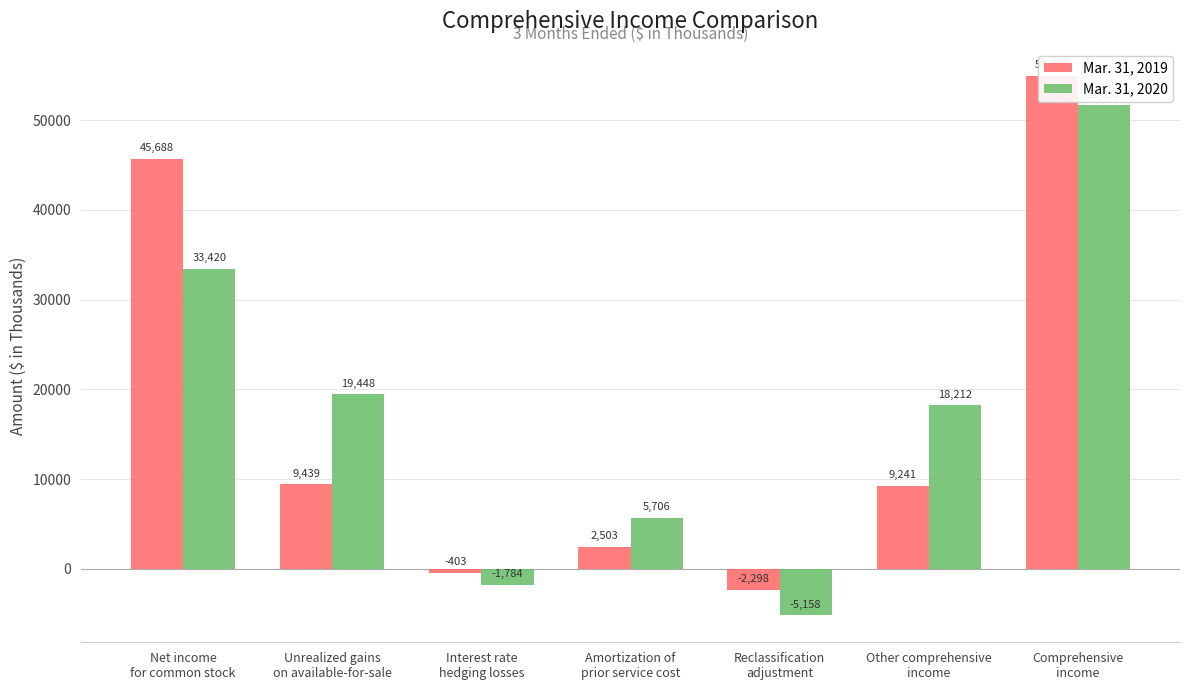

Reading left to right, what are all the values shown in this chart?

Mar. 31, 2019: 45688	9439	-403	2503	-2298	9241	54929
Mar. 31, 2020: 33420	19448	-1784	5706	-5158	18212	51632